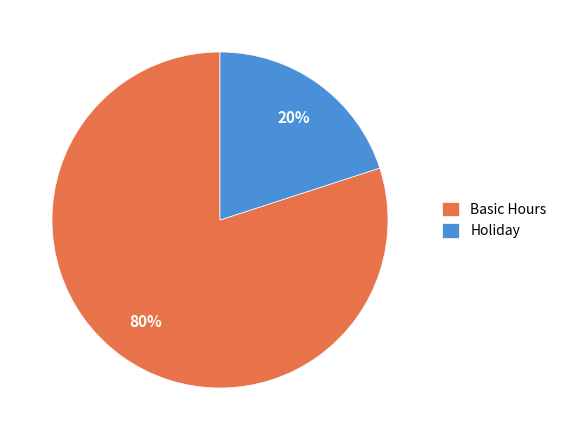

How many segments does this pie chart have?

2